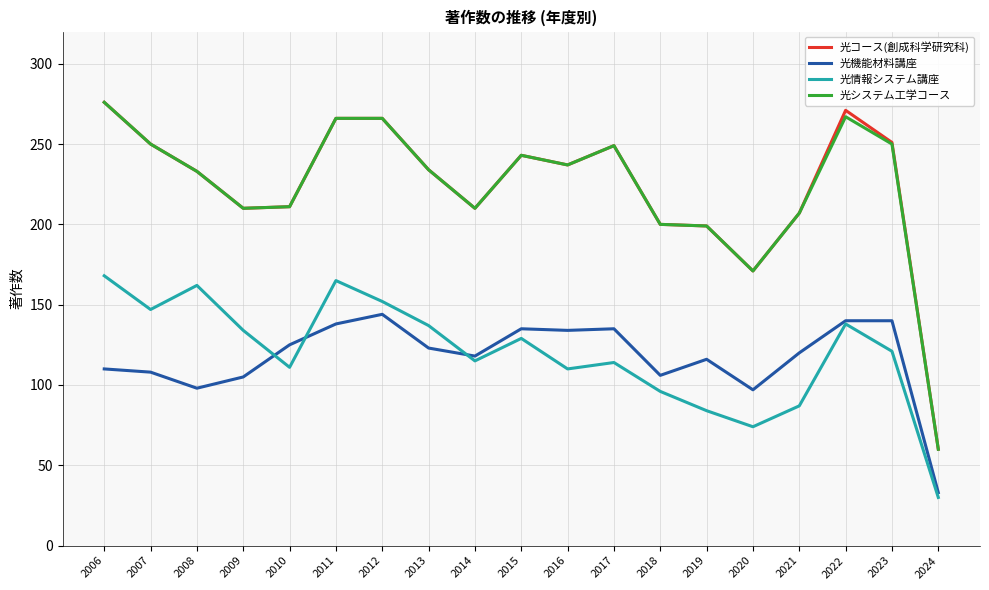

What is the spread (max minus min) of values at 2011?

128